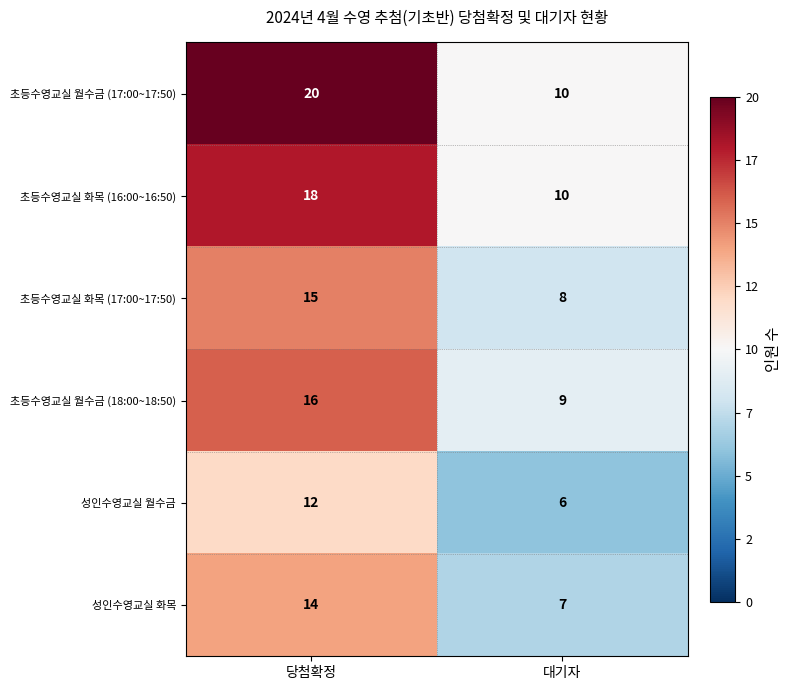

List the series in order of their overall mean, highest first.

초등수영교실 월수금 (17:00~17:50), 초등수영교실 화목 (16:00~16:50), 초등수영교실 월수금 (18:00~18:50), 초등수영교실 화목 (17:00~17:50), 성인수영교실 화목, 성인수영교실 월수금